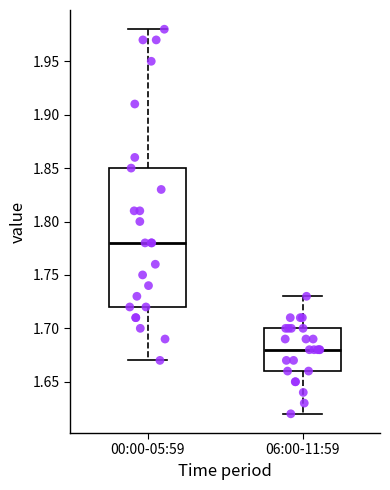

Which box's median line is the highest?

00:00-05:59